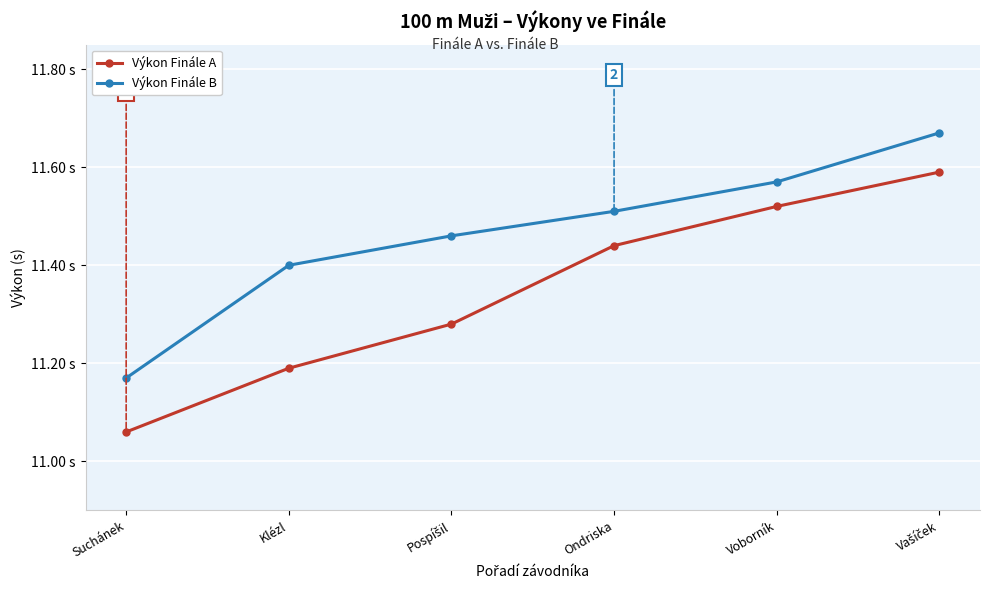

What is the spread (max minus min) of values at Vašíček?

0.1